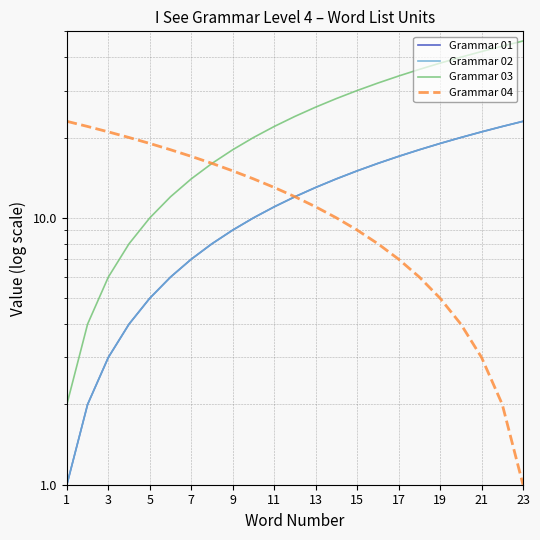

True or false: Grammar 01 and Grammar 02 intersect in this chart.

False